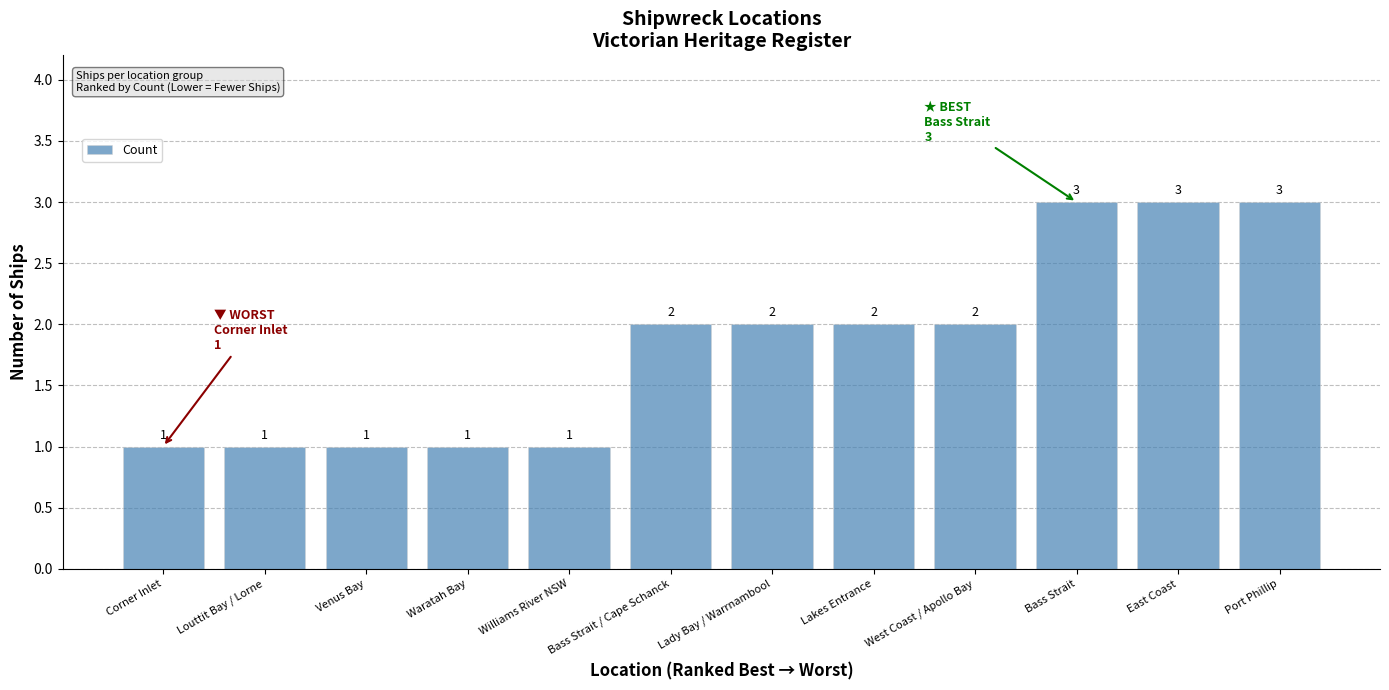

What is the sum of all values?

22